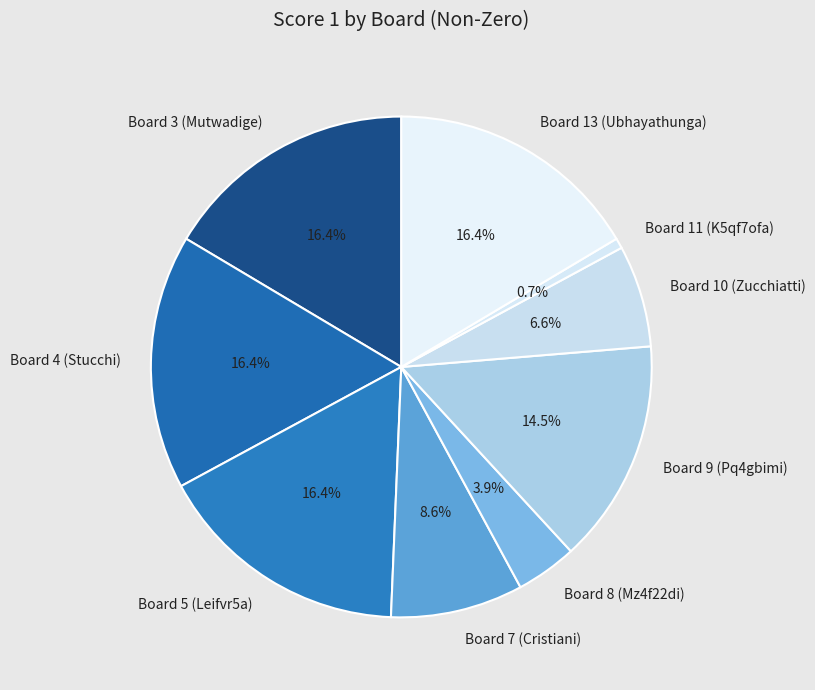

Count the number of slices in the pie.

9